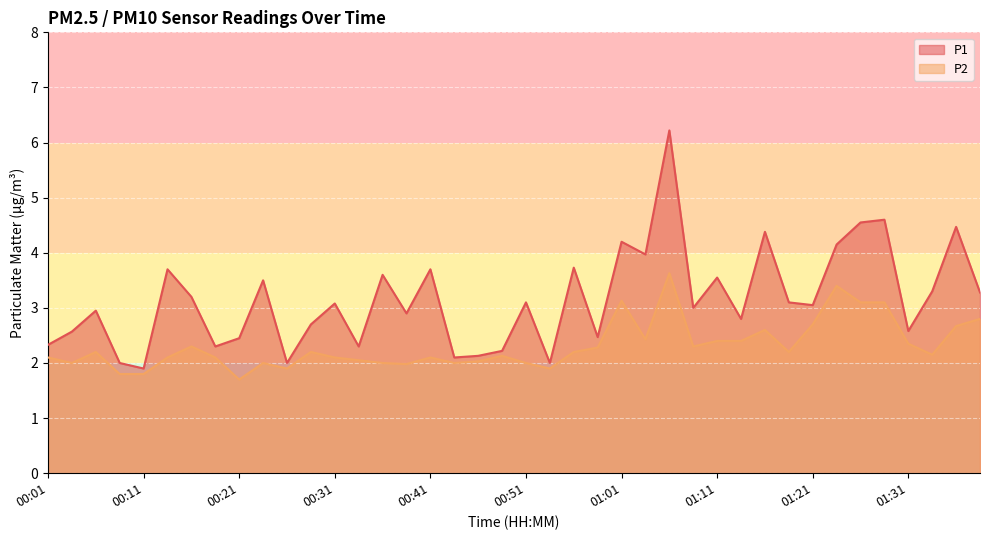

What is the total value across all series at 00:51?

5.1